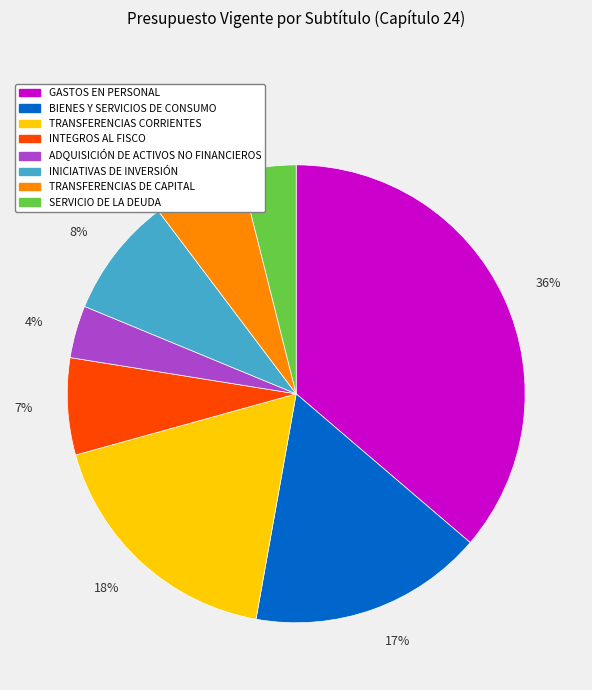

True or false: TRANSFERENCIAS DE CAPITAL accounts for 15% of the total.

False